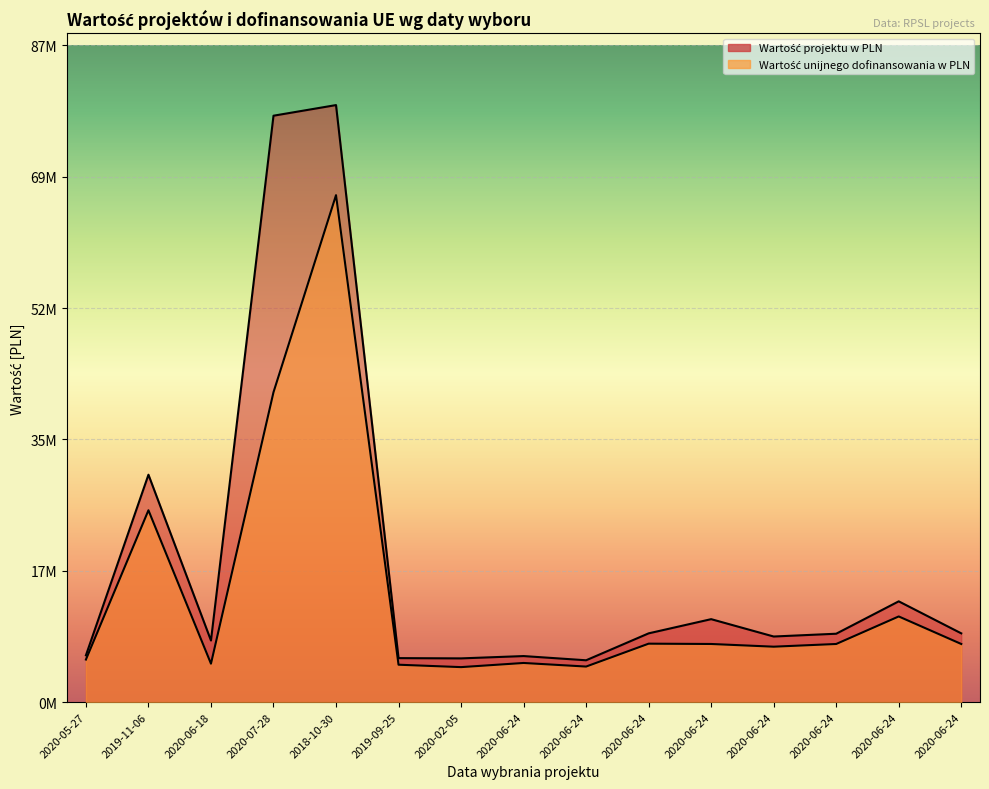

True or false: Wartość projektu w PLN has more than 2 interior local peaks.

True